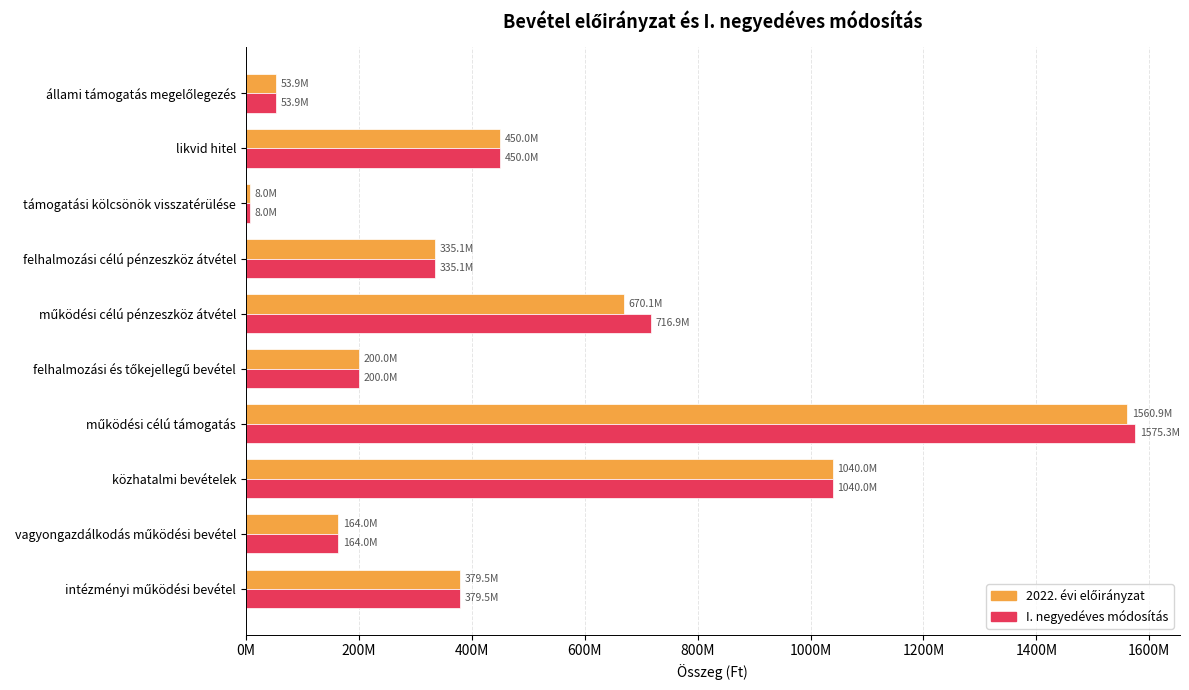

What are all the series names shown in the legend?

2022. évi előirányzat, I. negyedéves módosítás